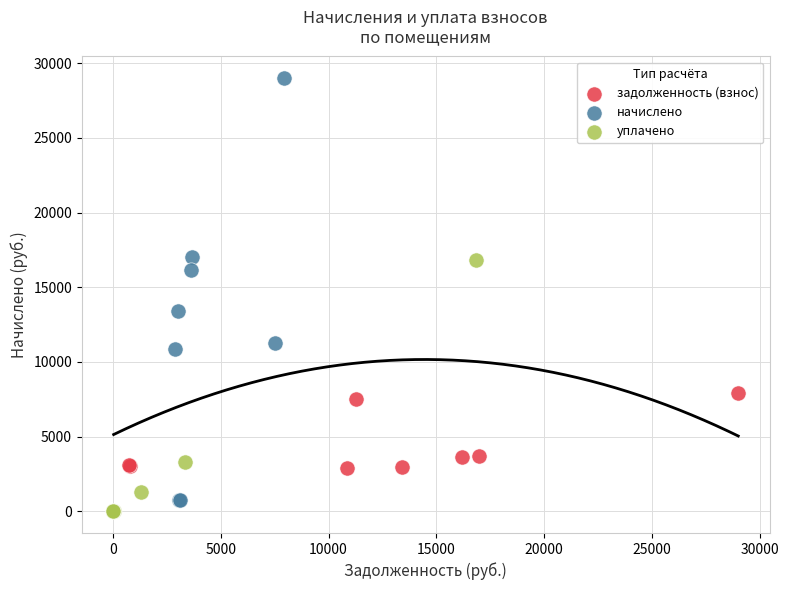

Which series contains the highest Y value?

начислено